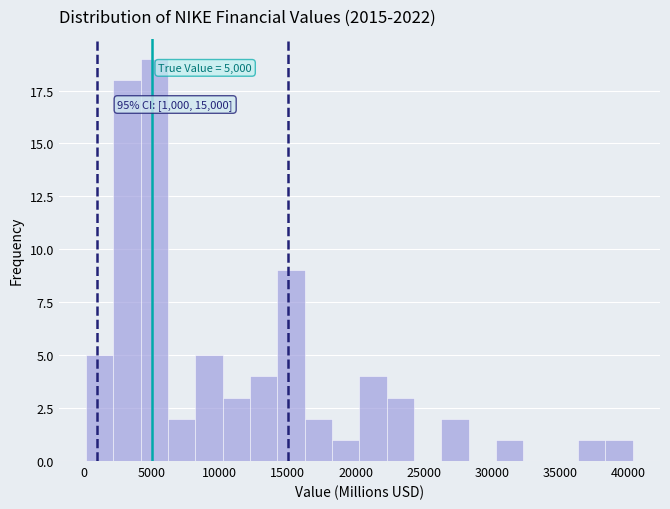

Over which range of the x-axis is the bar tallest?

4000 to 6000